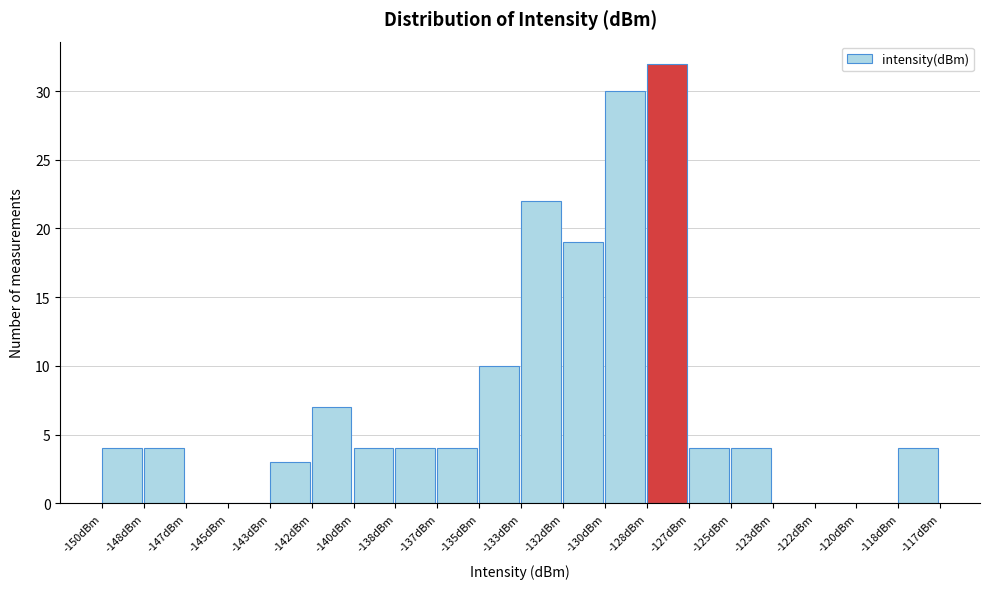

Reading left to right, what are all the values shown in this chart?

-150dBm=4	-148dBm=4	-147dBm=0	-145dBm=0	-143dBm=3	-142dBm=7	-140dBm=4	-138dBm=4	-137dBm=4	-135dBm=10	-133dBm=22	-132dBm=19	-130dBm=30	-128dBm=32	-127dBm=4	-125dBm=4	-123dBm=0	-122dBm=0	-120dBm=0	-118dBm=4